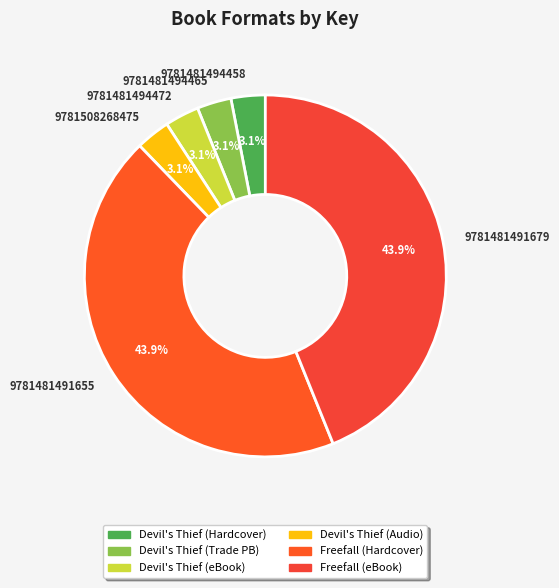

Does 9781481491655 account for over 50% of the chart?

No